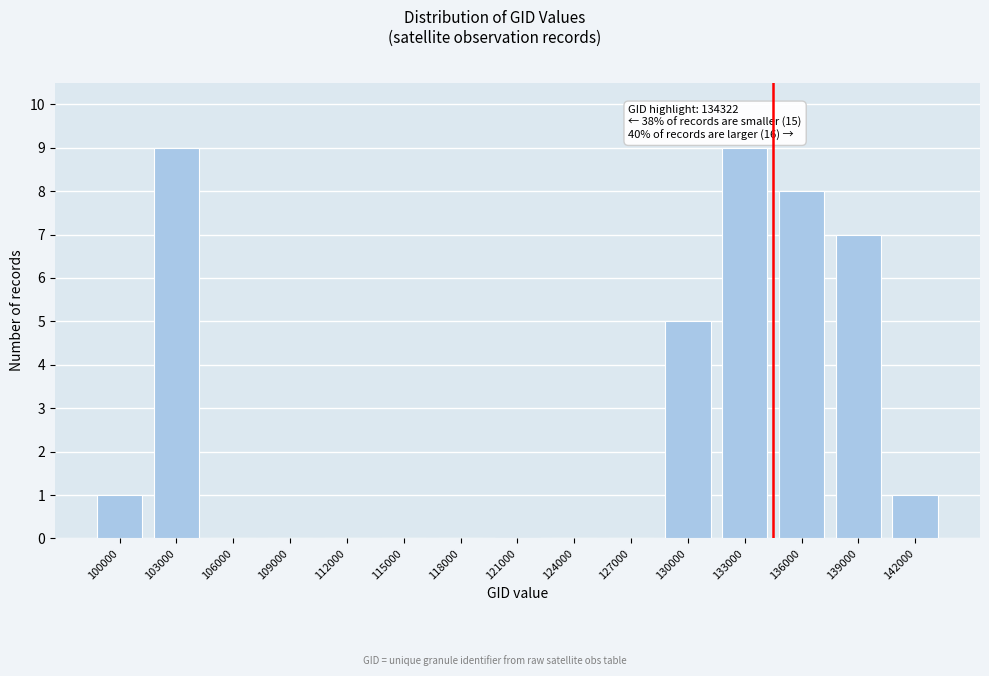

Reading left to right, transcribe all the data shown in this chart.

100000=1	103000=9	106000=0	109000=0	112000=0	115000=0	118000=0	121000=0	124000=0	127000=0	130000=5	133000=9	136000=8	139000=7	142000=1